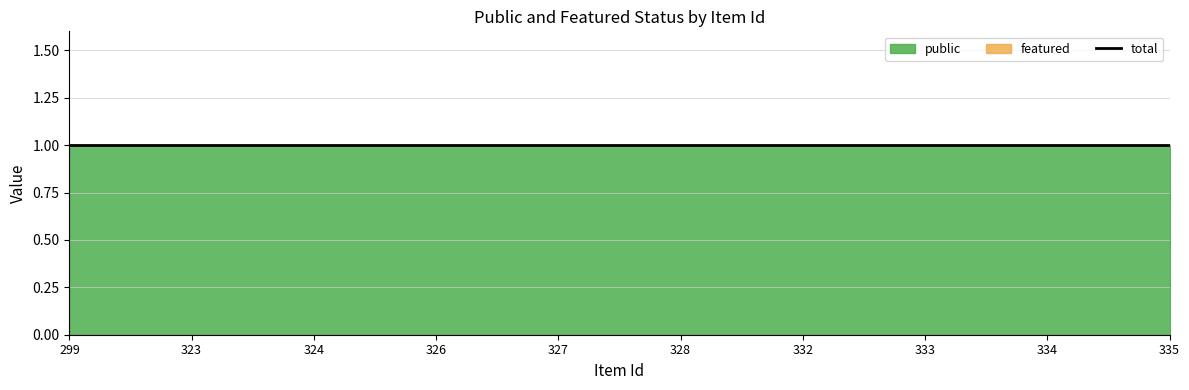

Which series has the widest spread of values?

public